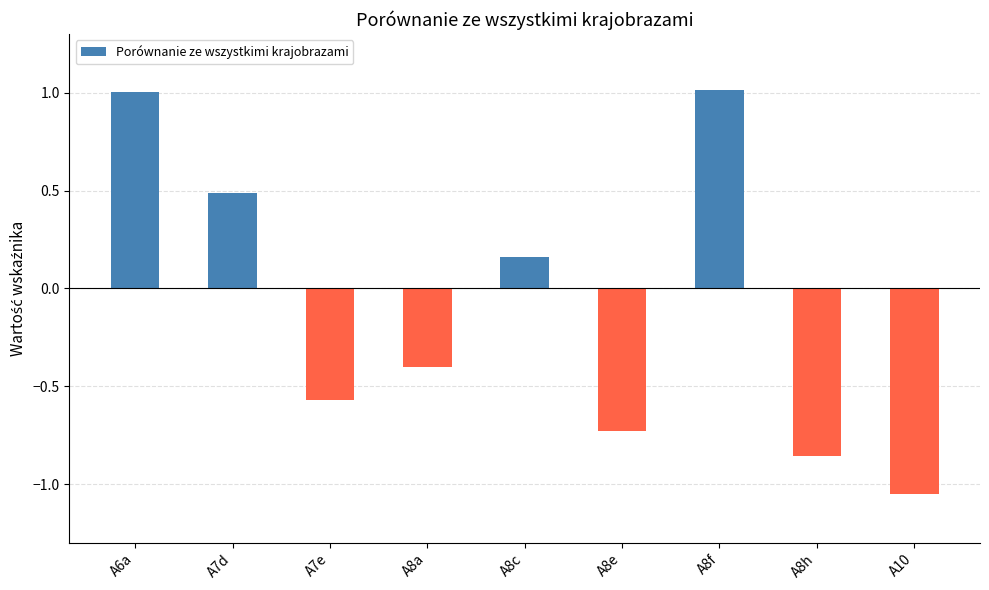

What is the value of the 2nd bar from the left?

0.5